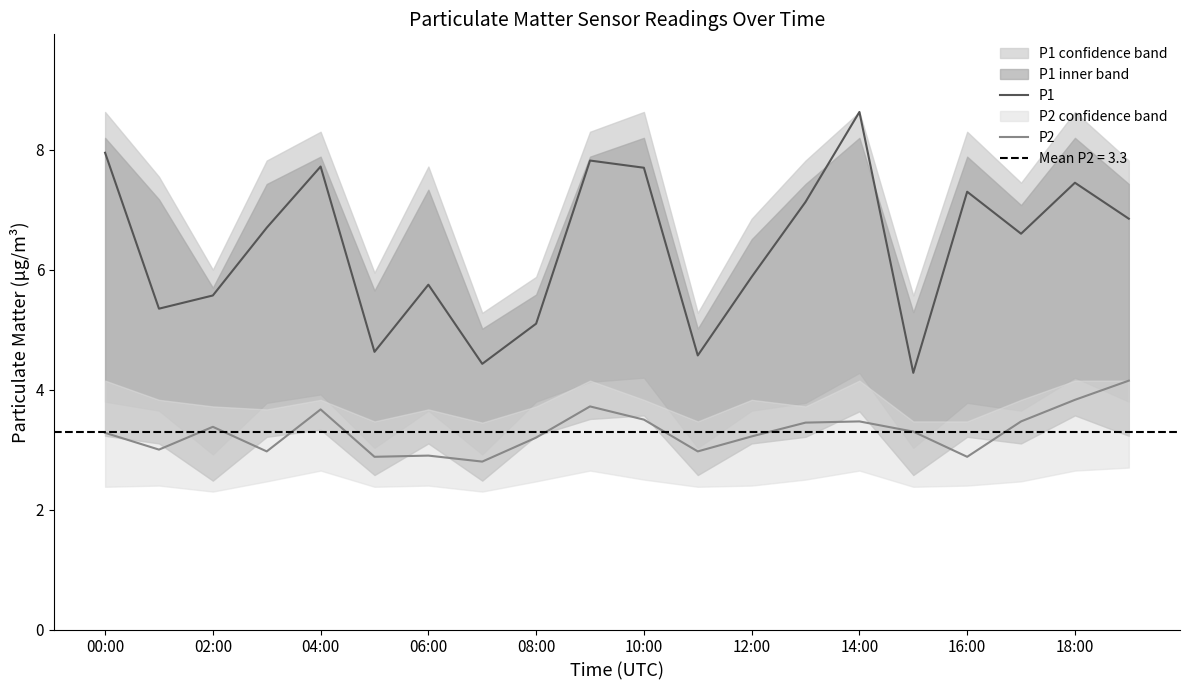

At which category does P1 reach its first local peak?

04:00